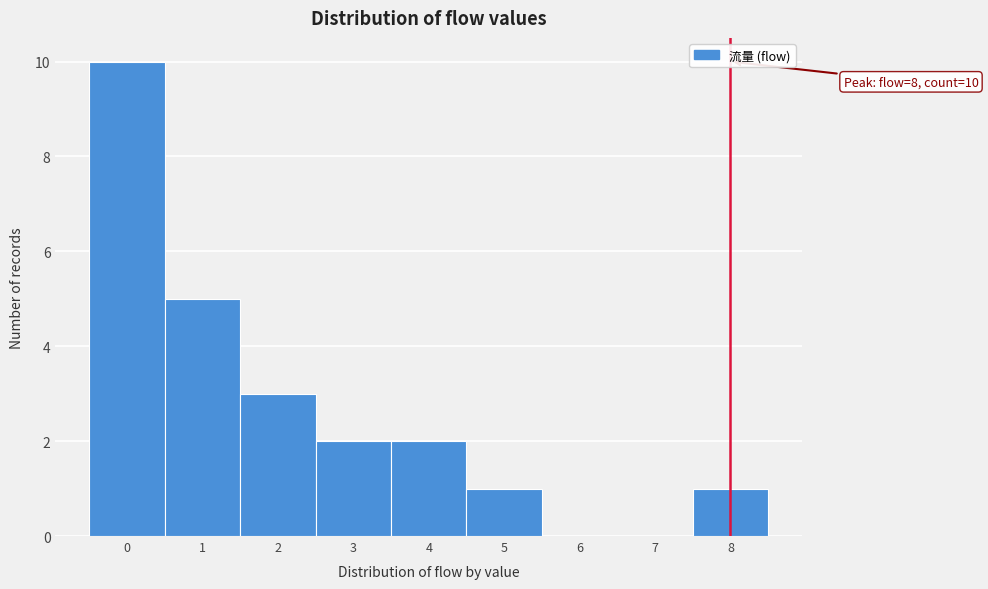

Over which range of the x-axis is the bar tallest?

-0.5 to 0.5